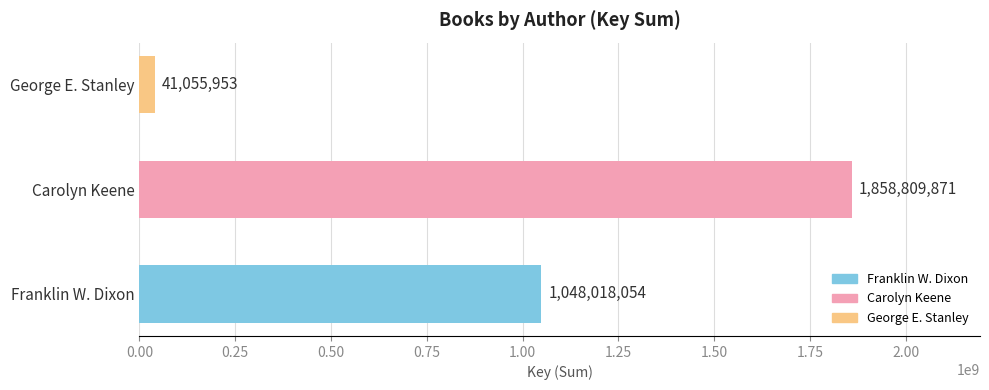

Reading top to bottom, list all the values displayed in this chart.

41055953	1858809871	1048018054